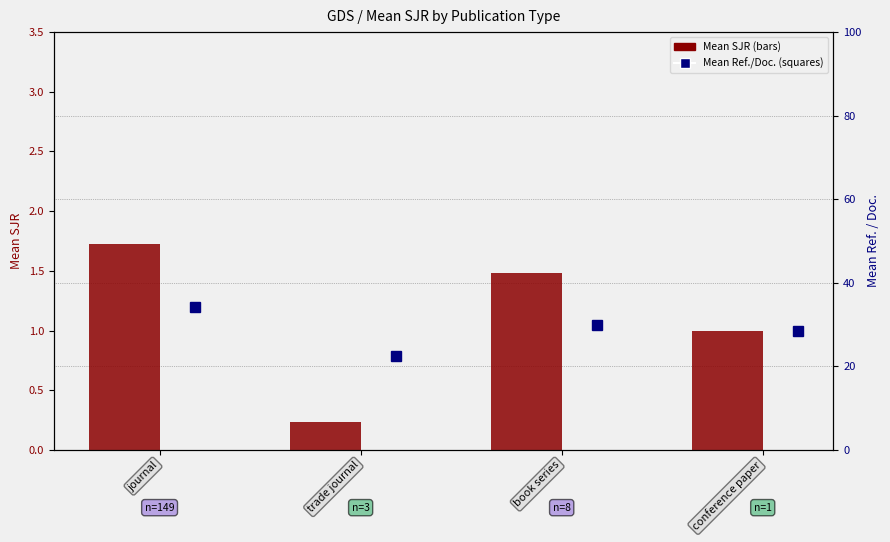

Between journal and book series, which is larger?

journal